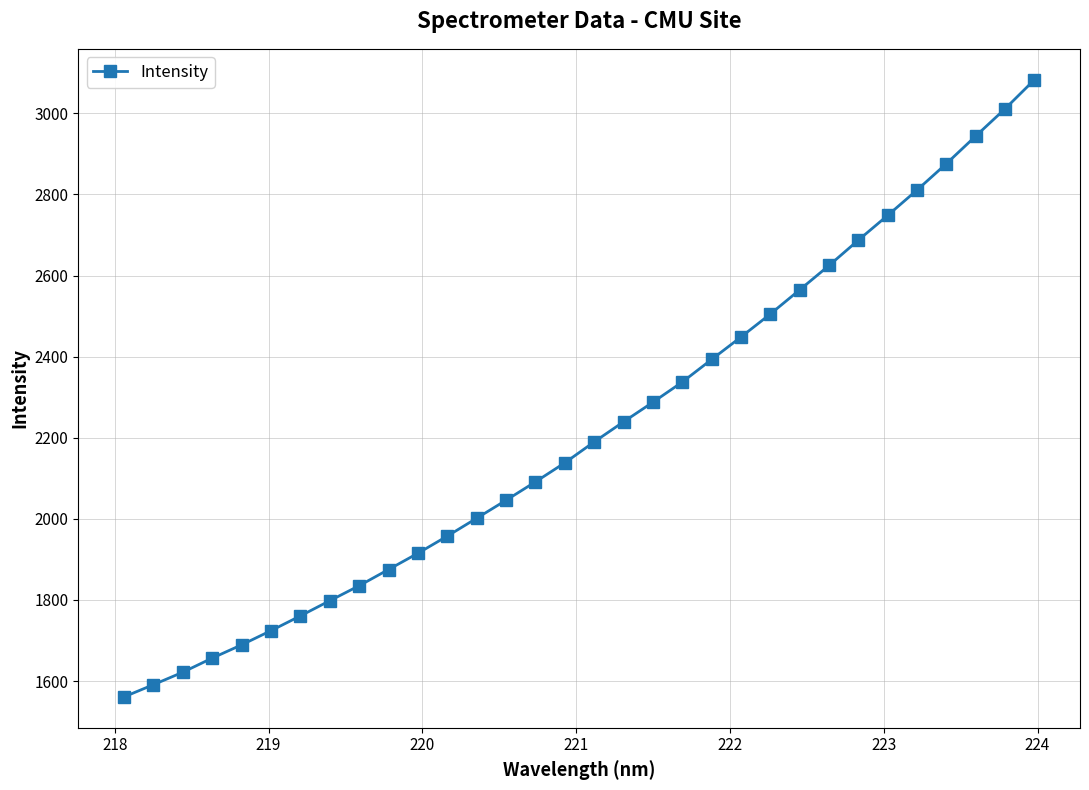

What is the maximum value shown in the chart?

3083.1